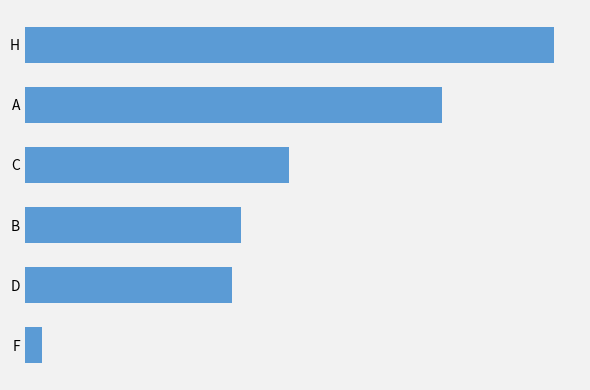

Are the bars horizontal?

Yes